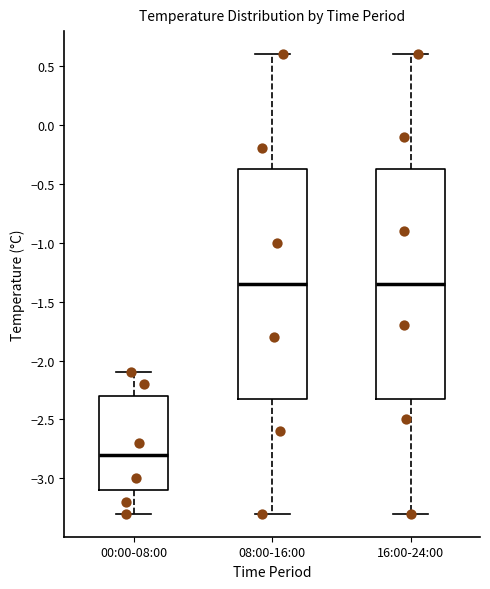

Reading left to right, transcribe this box plot: for each box, give where its median line is, the range the box spans, and where its two whiskers end, as read against the y-axis. The values are not printed on the chart, so give them approximately, as read against the axis.

00:00-08:00: median -2.80, box -3.10 to -2.30, whiskers -3.30 to -2.10
08:00-16:00: median -1.35, box -2.30 to -0.35, whiskers -3.30 to 0.60
16:00-24:00: median -1.35, box -2.30 to -0.35, whiskers -3.30 to 0.60